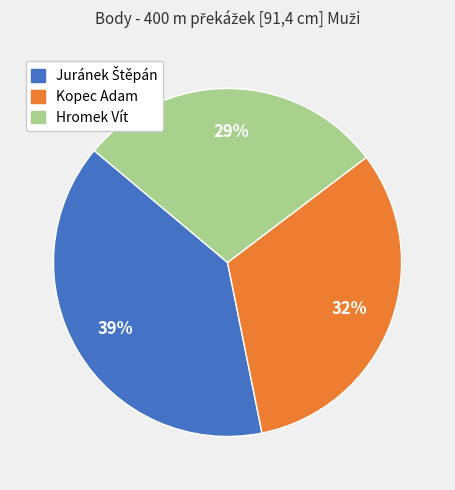

How many slices are in this pie chart?

3